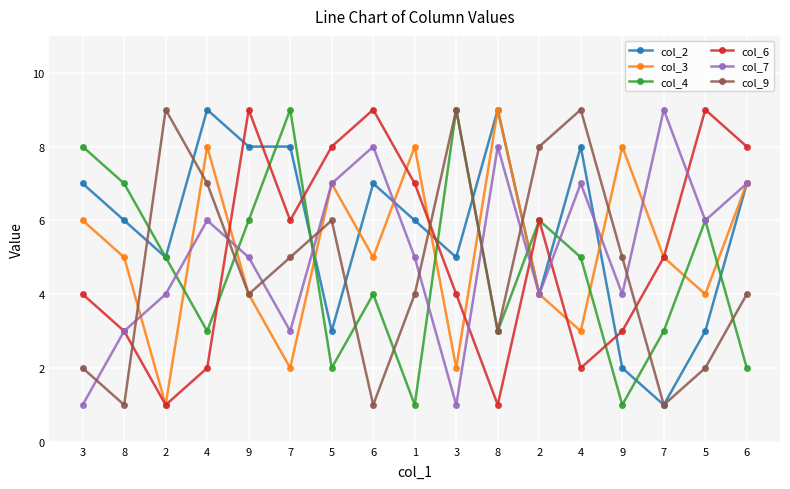

How many series are shown in this chart?

6